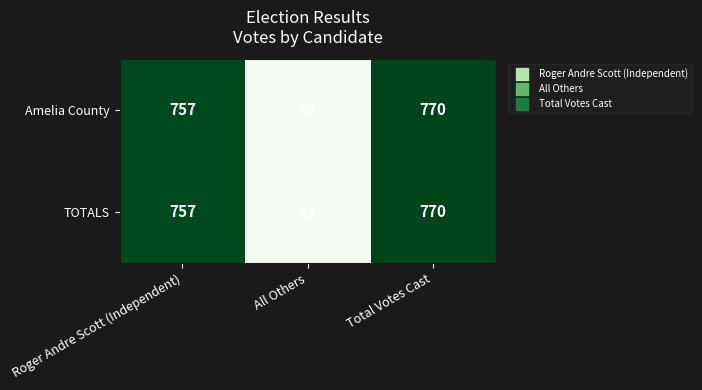

What is the difference between the maximum and second lowest values in the Amelia County series?

13